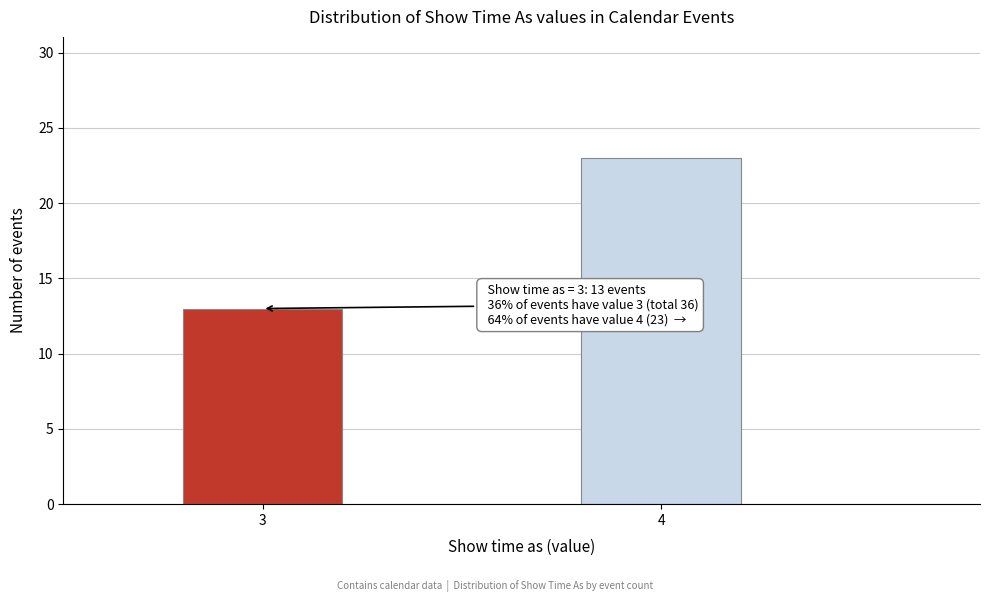

Reading right to left, transcribe all the data shown in this chart.

23	13